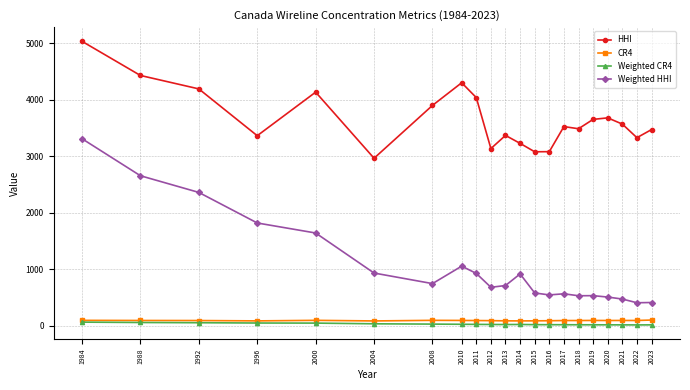

What is the sum of all Weighted CR4 values?

519.8